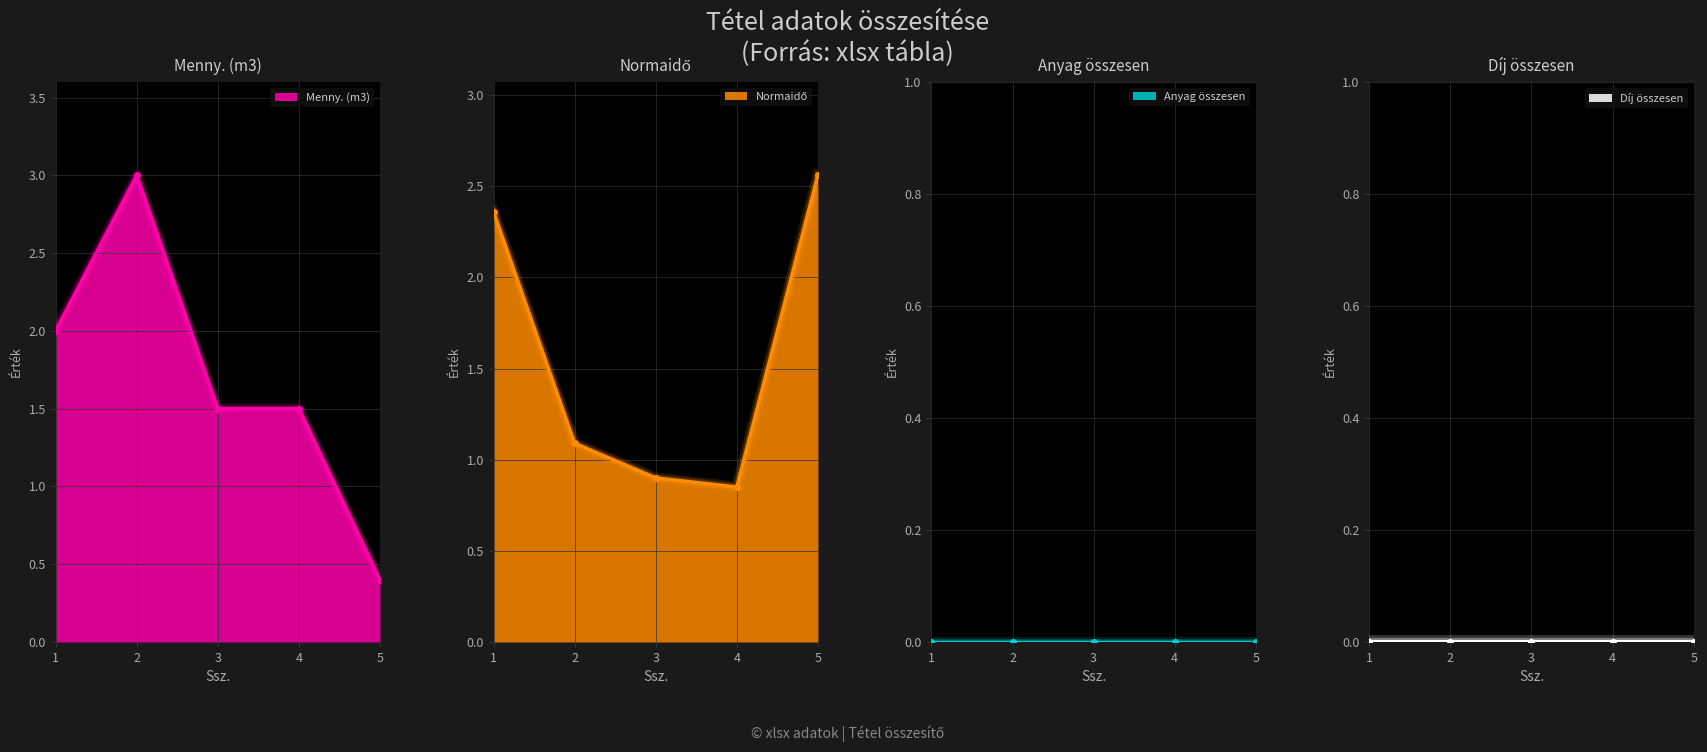

What is the highest value of the Normaidő series?

2.6